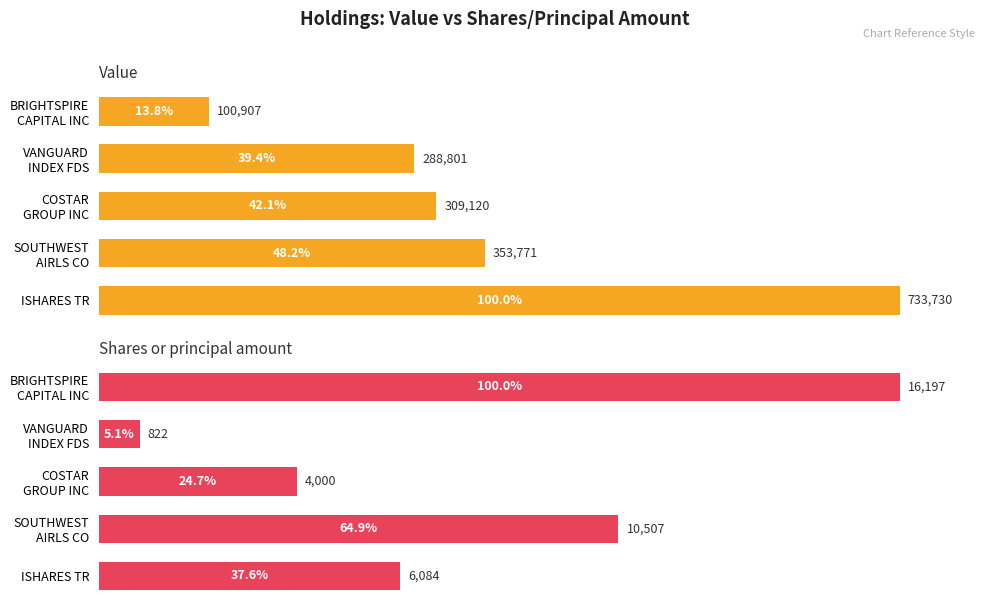

How many data points does each series have?

5